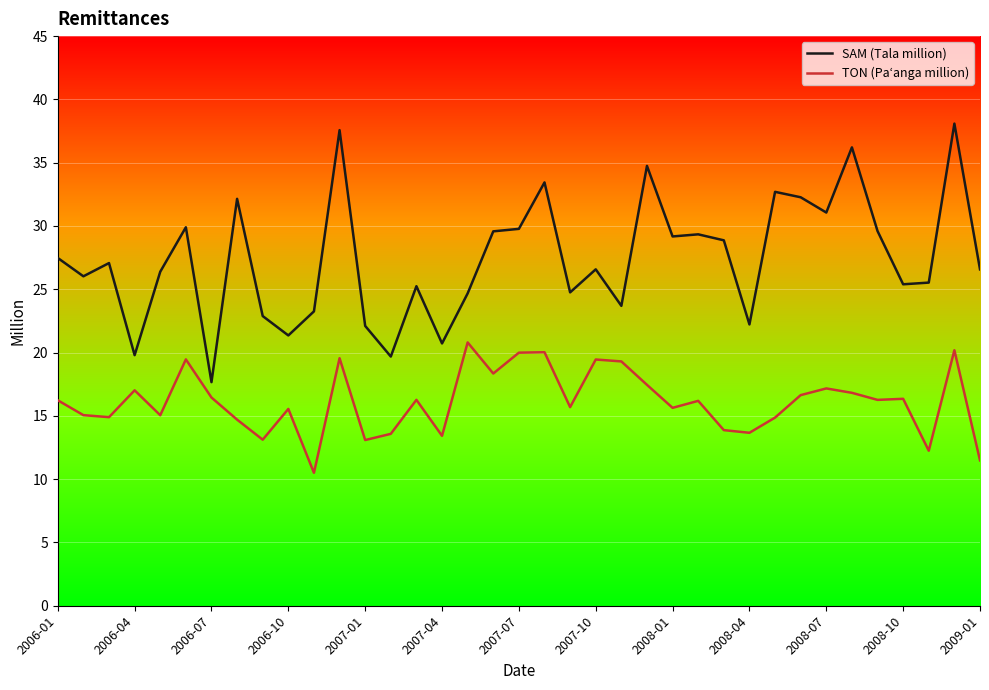

In SAM (Tala million), how many points are higher than both neighbors (excluding endpoints)?

12